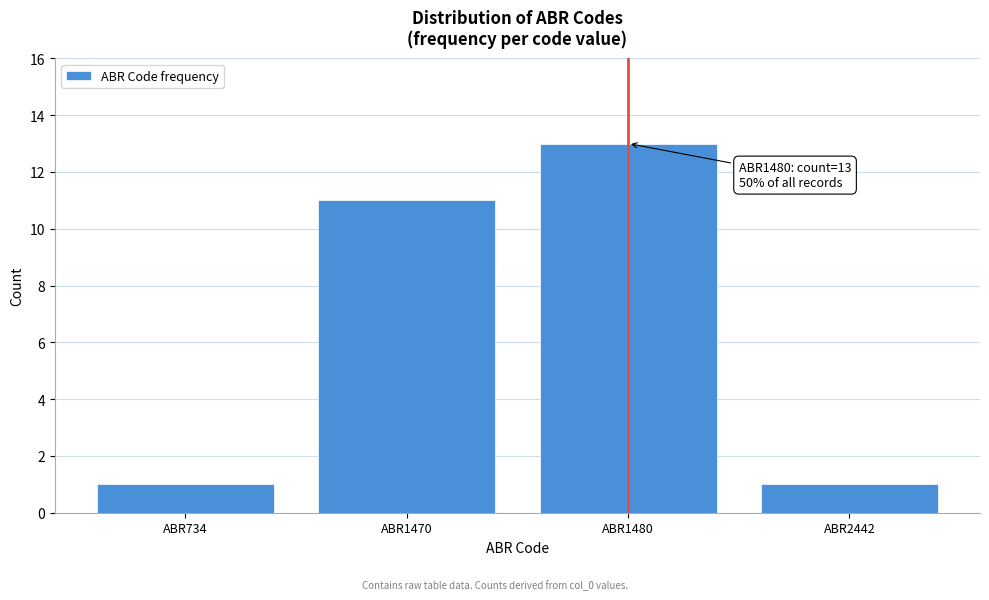

Reading left to right, list all the values displayed in this chart.

ABR734=1	ABR1470=11	ABR1480=13	ABR2442=1